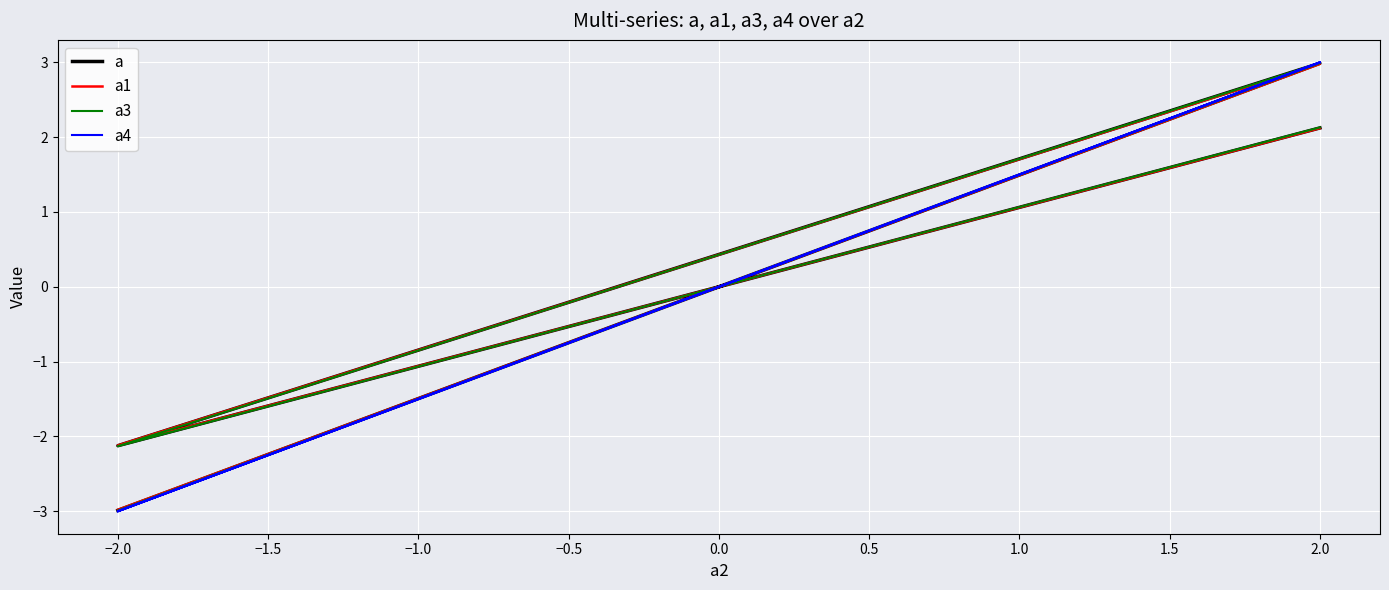

Between 2.0 and −2.0, which series saw the biggest shift?

a4